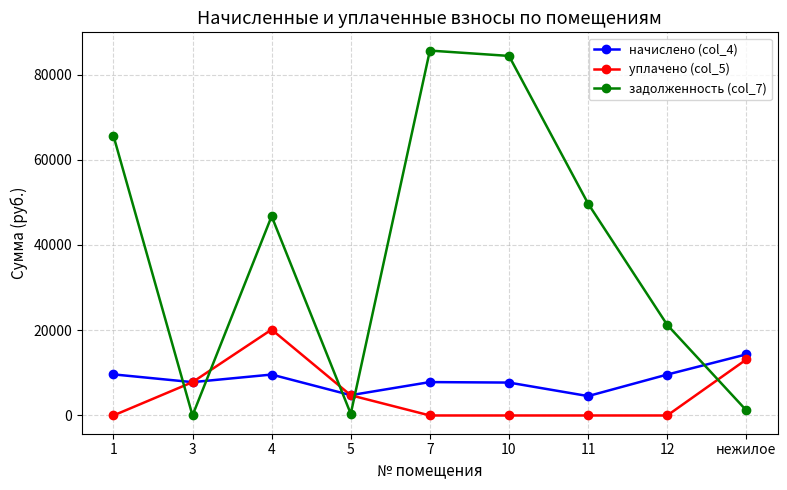

Where is the first local minimum for задолженность (col_7)?

3